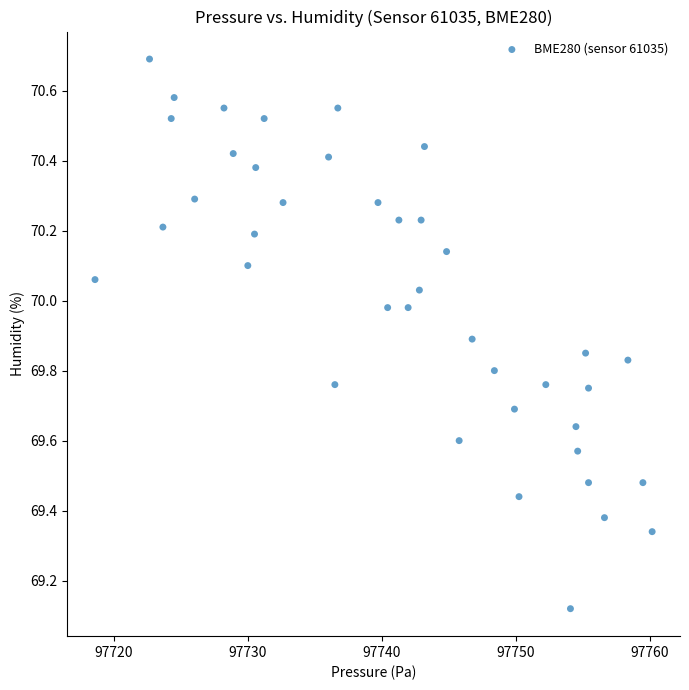

What is the range of X values (max minus min)?

41.6